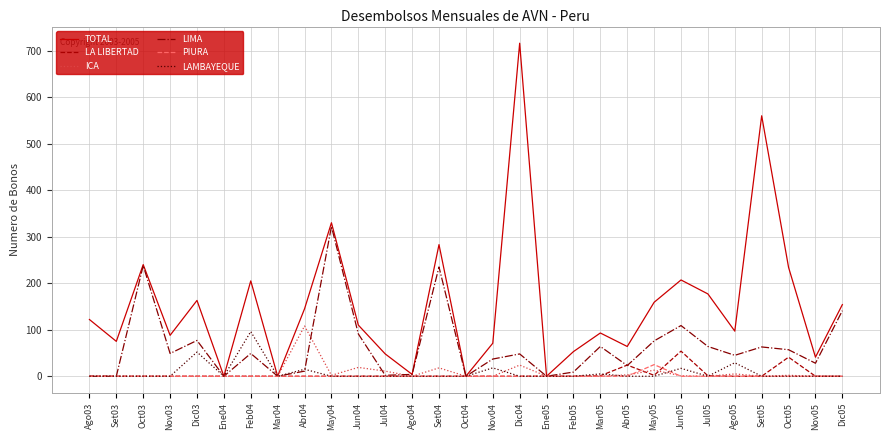

The value of TOTAL at Set04 is 283. True or false?

True